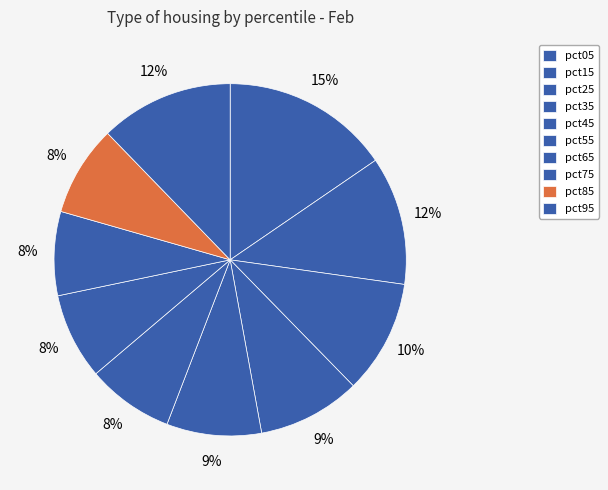

Rank the categories by value from highest to lowest.

pct05, pct95, pct15, pct25, pct35, pct45, pct85, pct55, pct65, pct75